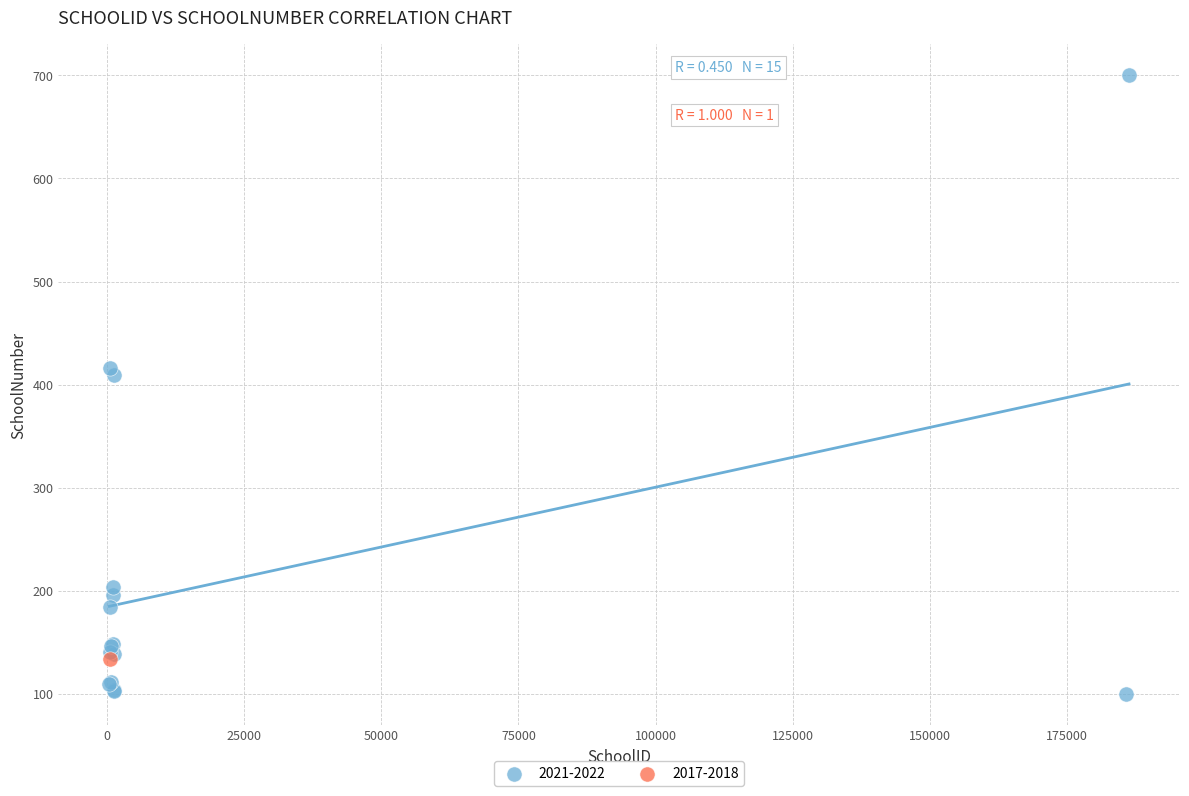

What are all the series names shown in the legend?

2021-2022, 2017-2018